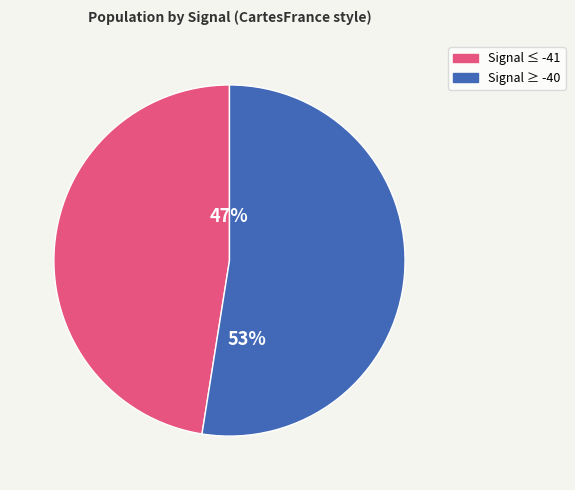

Count the number of slices in the pie.

2